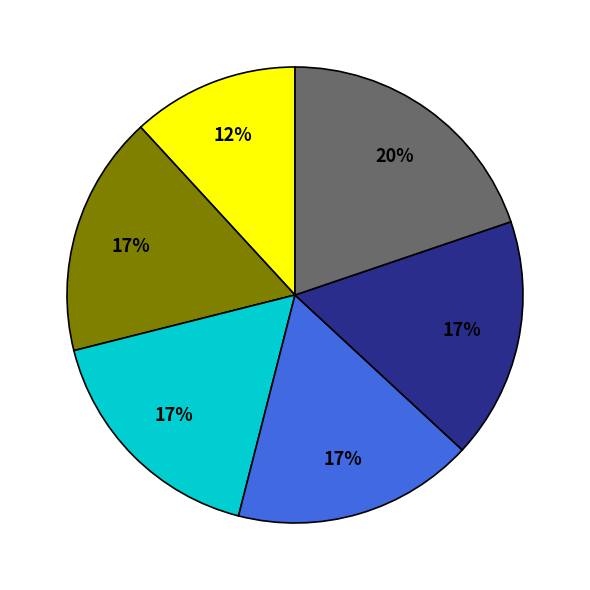

Does any single category account for the majority?

No